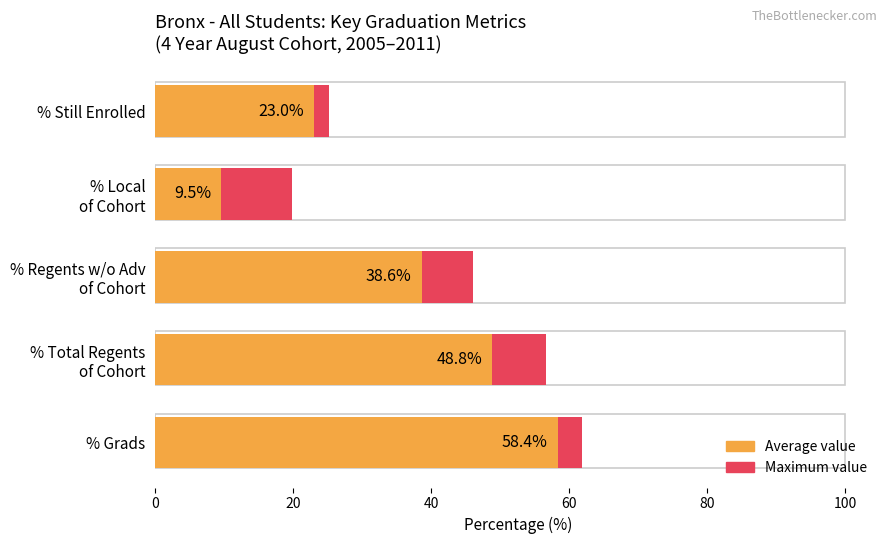

How many groups of bars are there?

5